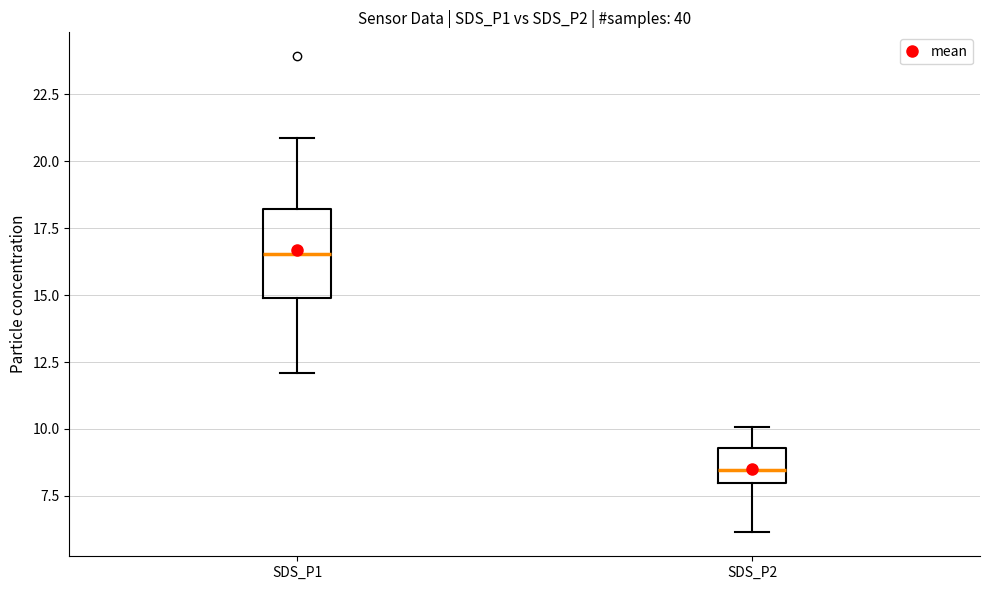

Reading left to right, transcribe this box plot: for each box, give where its median line is, the range the box spans, and where its two whiskers end, as read against the y-axis. The values are not printed on the chart, so give them approximately, as read against the axis.

SDS_P1: median 16.5, box 15.0 to 18.0, whiskers 12.0 to 21.0
SDS_P2: median 8.5, box 8.0 to 9.5, whiskers 6.0 to 10.0